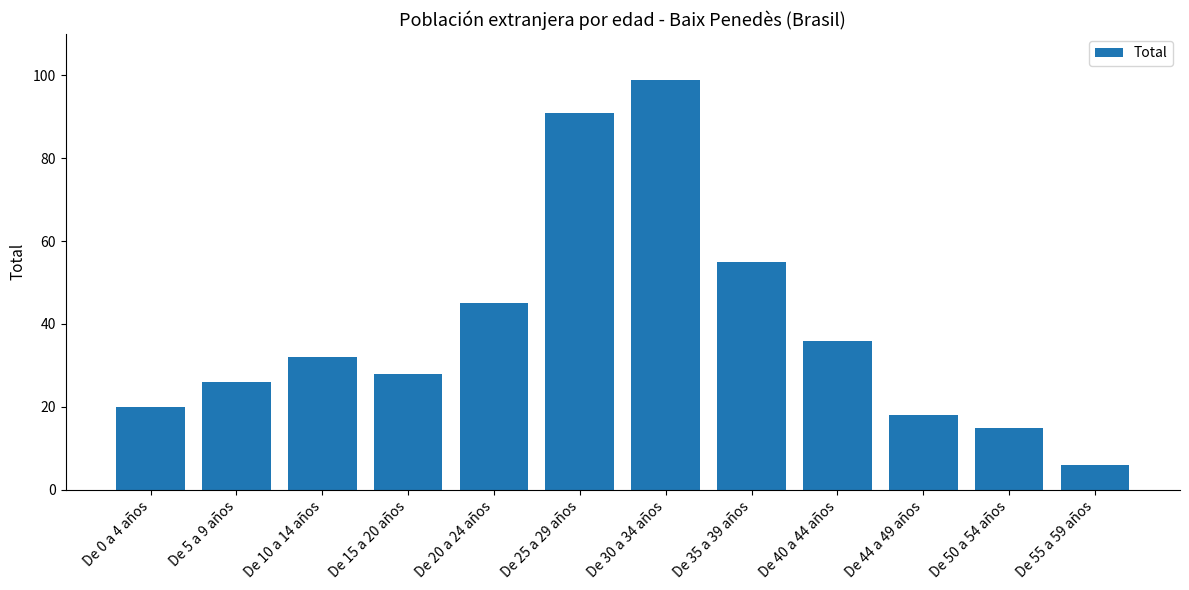

What is the ratio of the value at De 0 a 4 años to the value at De 44 a 49 años?

1.1